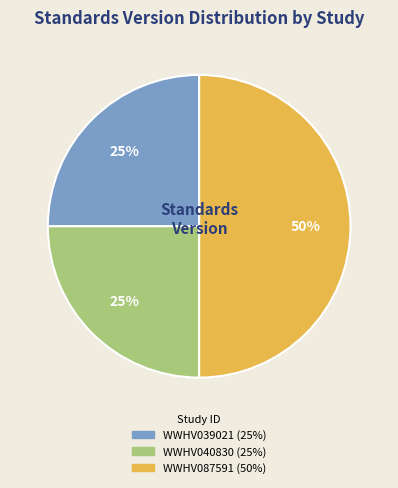

How many segments does this pie chart have?

3